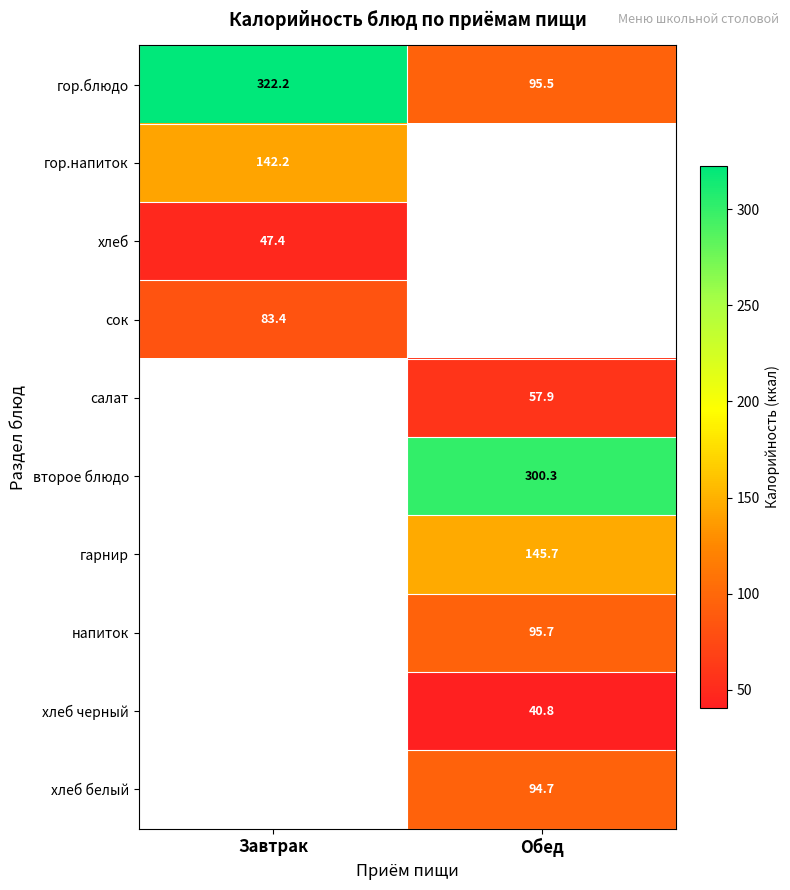

Count the number of categories in the chart.

2